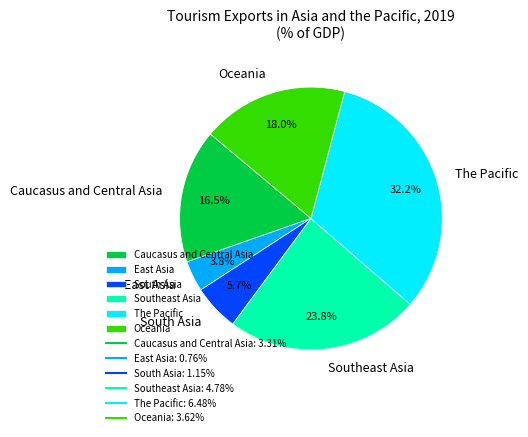

Between Oceania and Southeast Asia, which is larger?

Southeast Asia